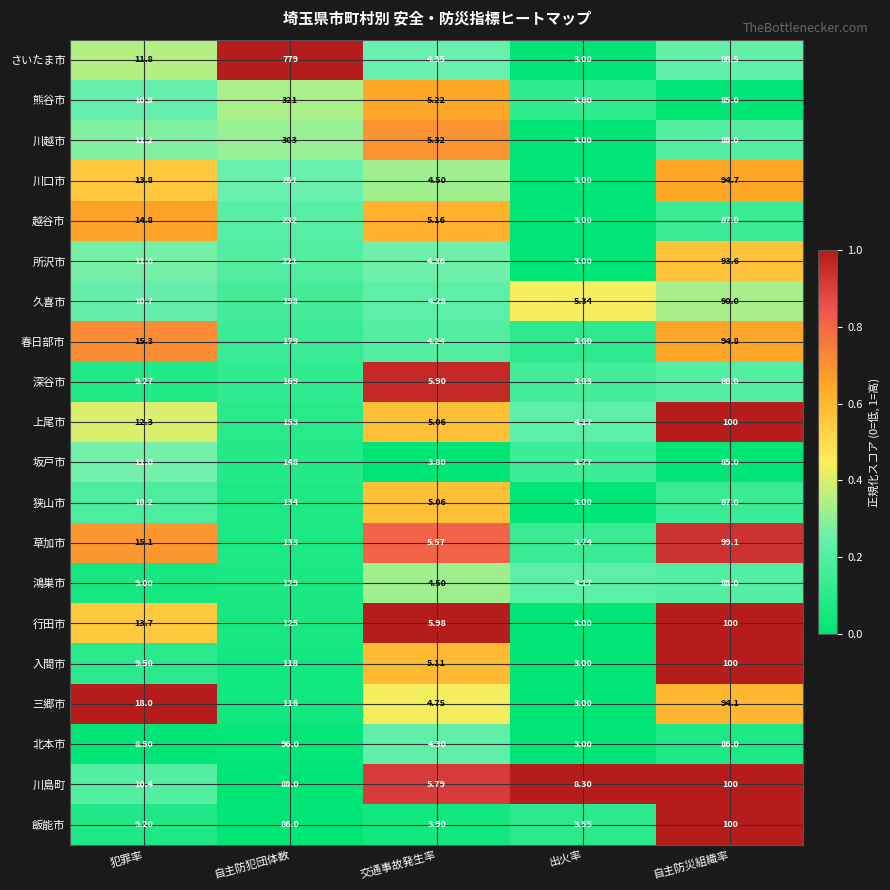

At which label does 越谷市 first exceed 14?

犯罪率